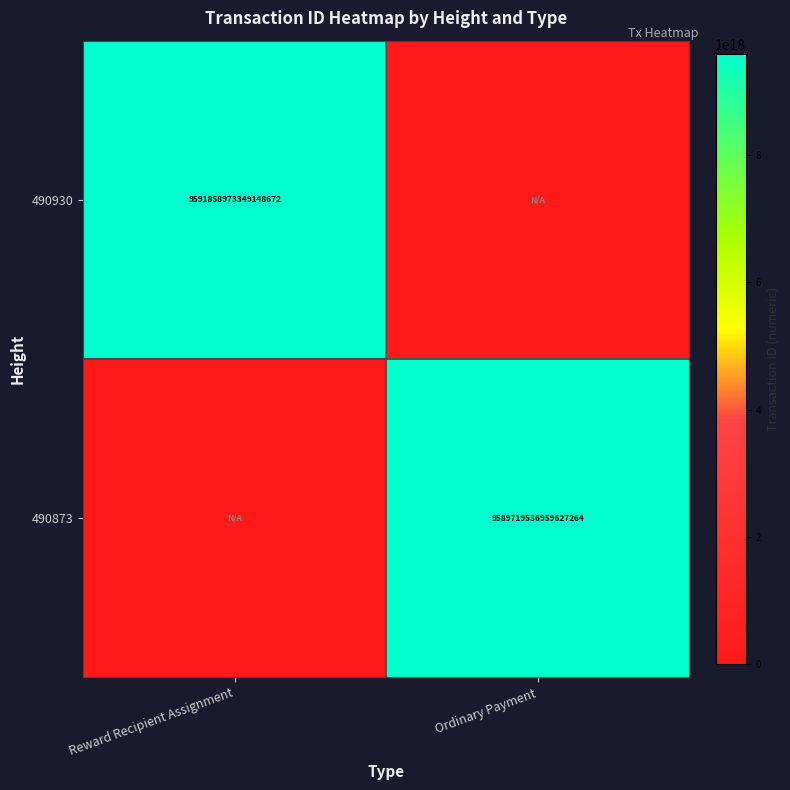

The 490873 series shows 16350425871830052864 at Ordinary Payment. True or false?

False